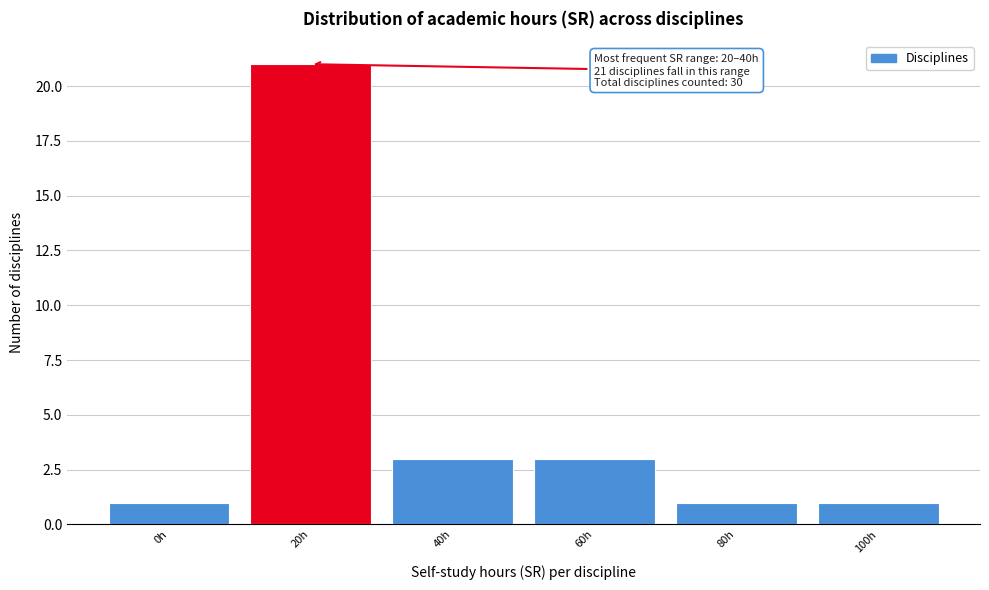

Reading left to right, what are all the values shown in this chart?

0h=1	20h=21	40h=3	60h=3	80h=1	100h=1